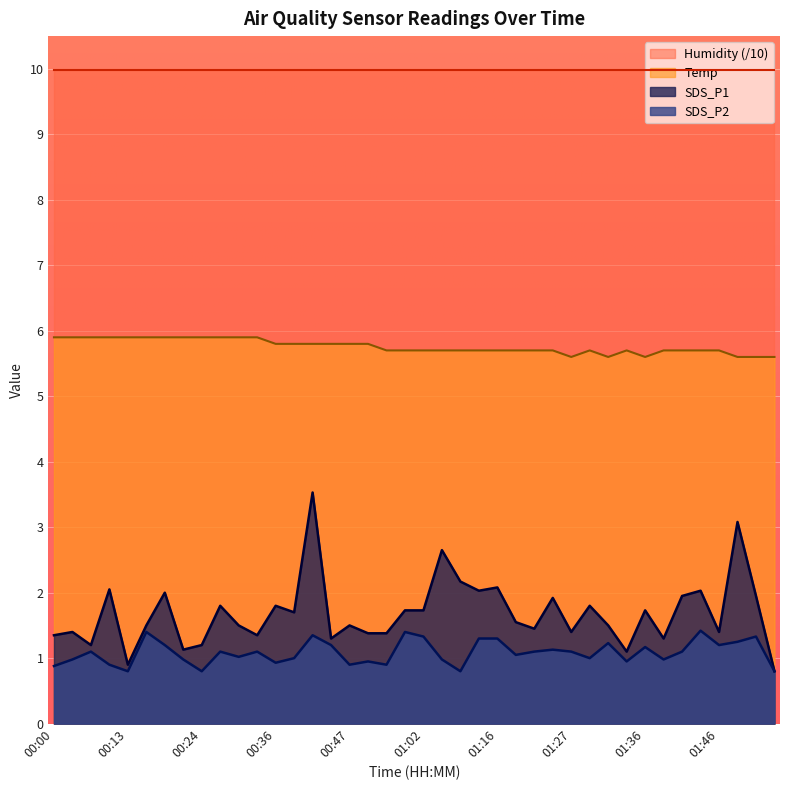

What position from the right is 01:41?

6